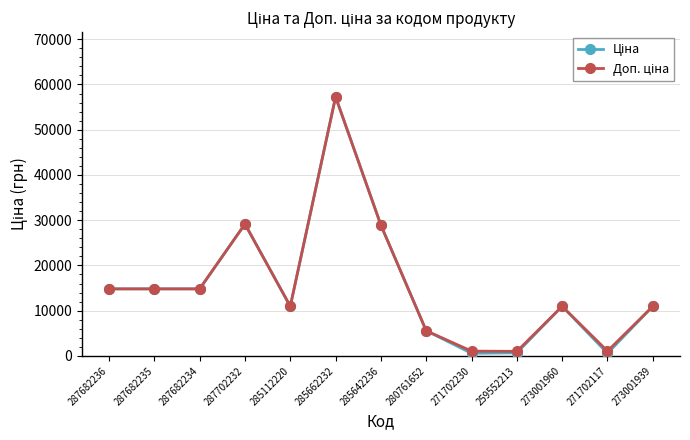

What is the greatest value displayed?

57258.0